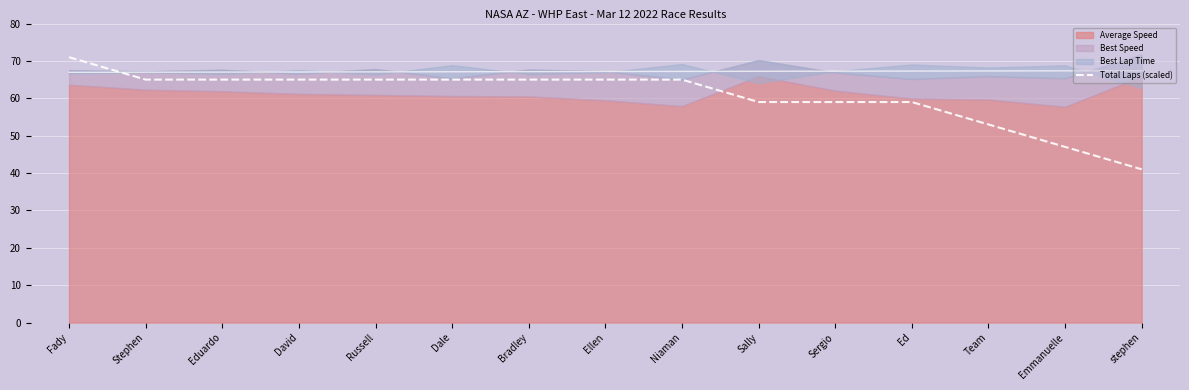

What value does the Total Laps (scaled) series have at Sergio?

59